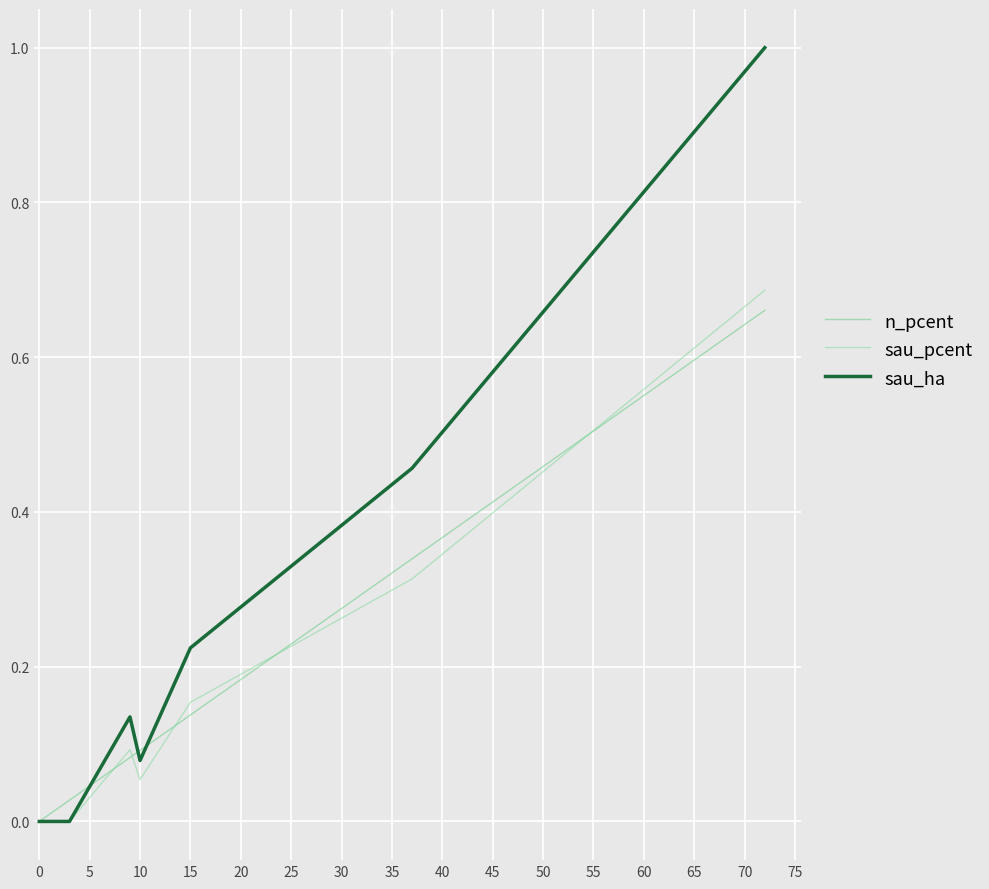

What are all the series names shown in the legend?

n_pcent, sau_pcent, sau_ha